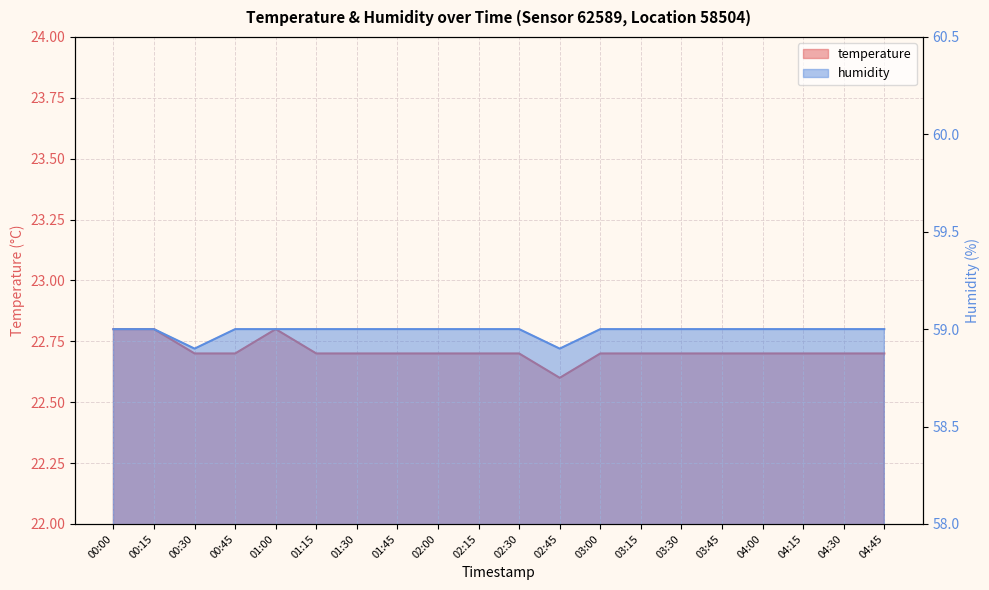

At which category is the sum across all series the highest?

00:00